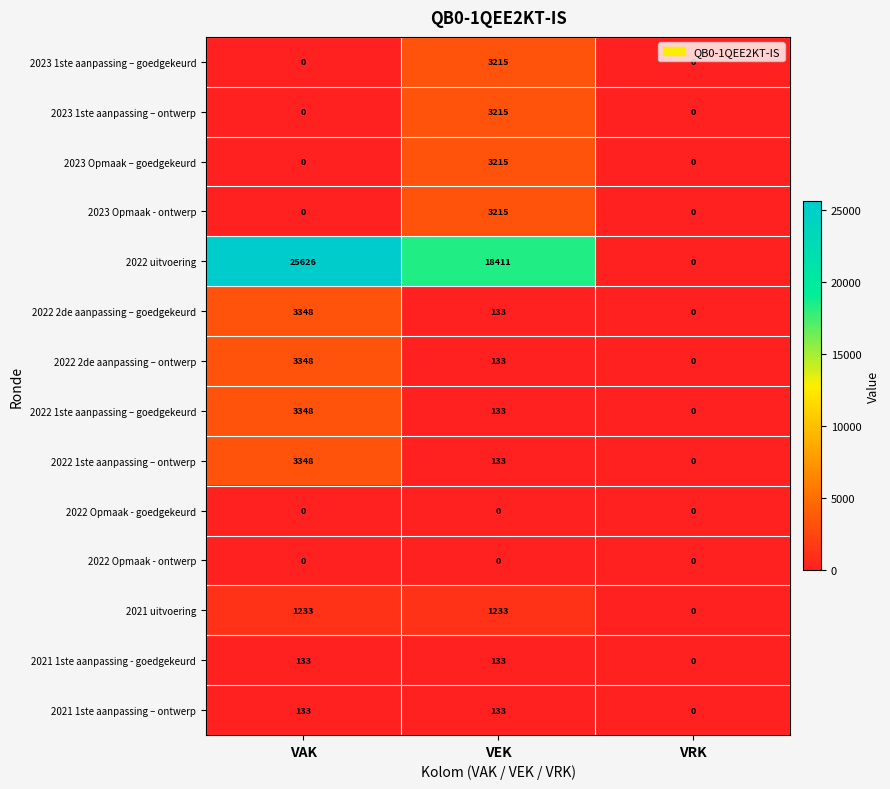

What is the maximum value shown in the chart?

25626